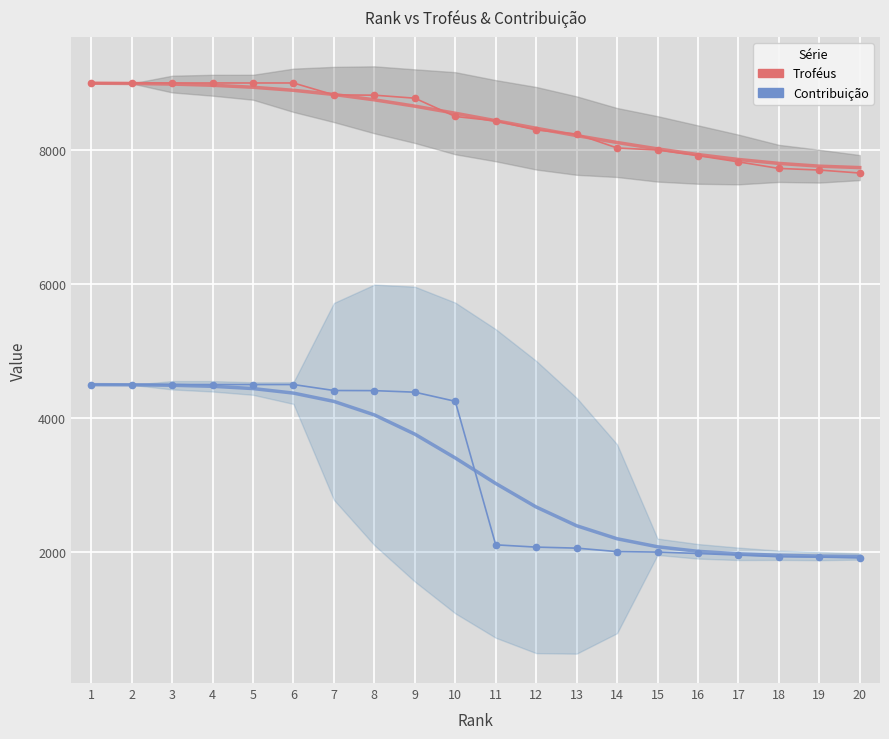

Is it true that Troféus equals 12977 at 6?

False